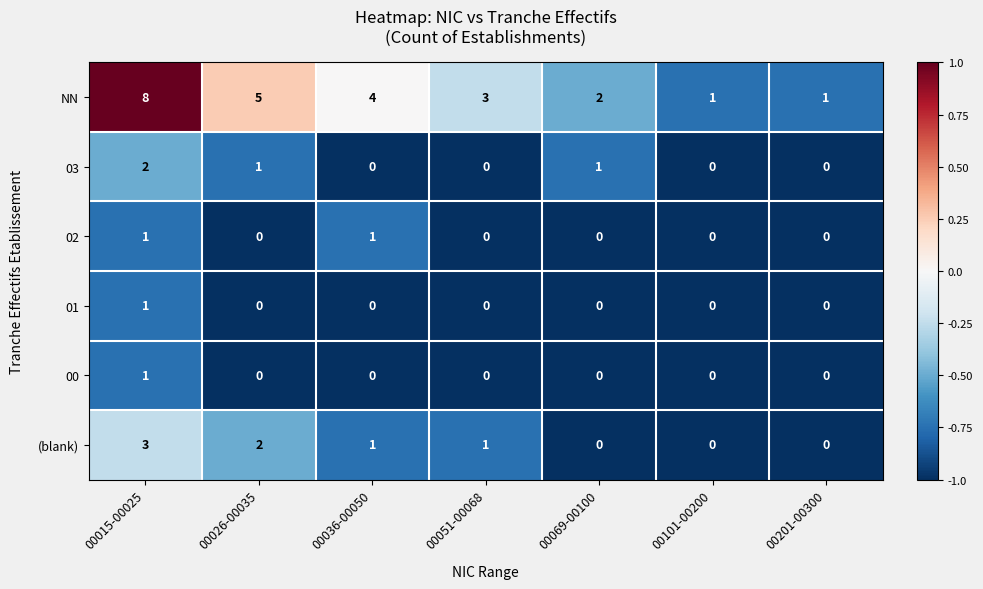

What is the average value of the NN series?

3